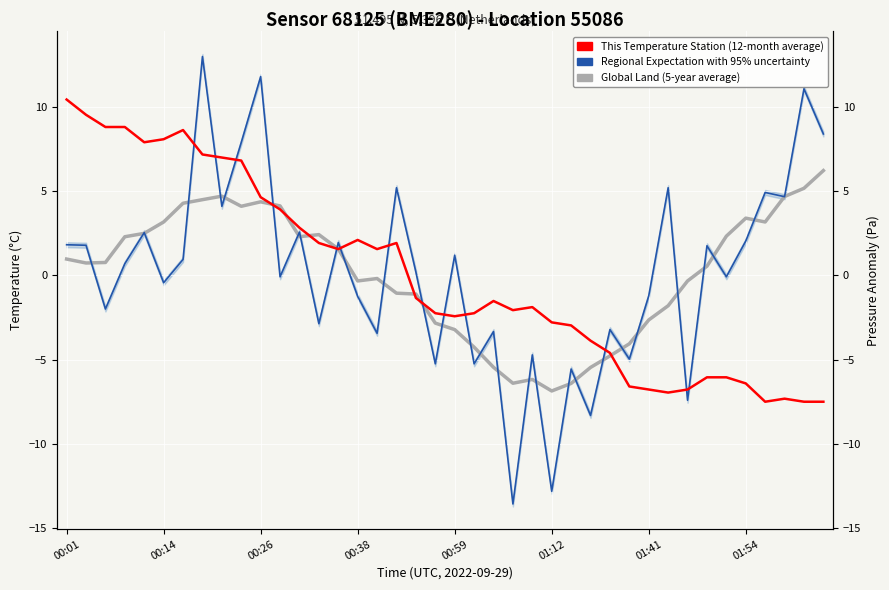

How many lines are shown in the chart?

3